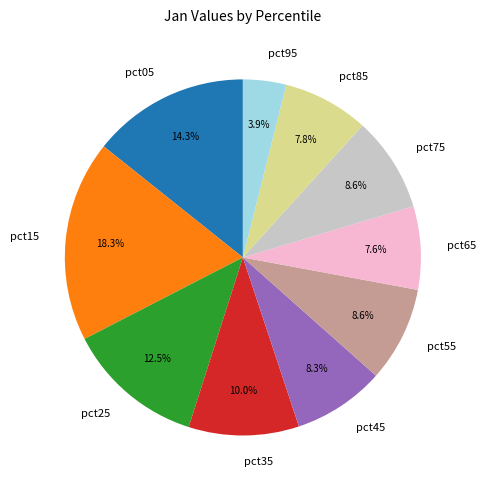

To the nearest percent, what portion does pct45 represent?

8%